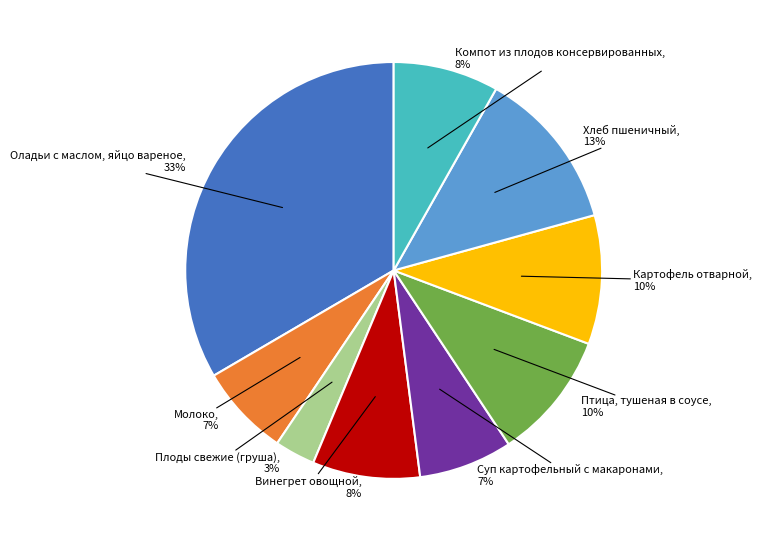

To the nearest percent, what is the average slice percentage?

11%